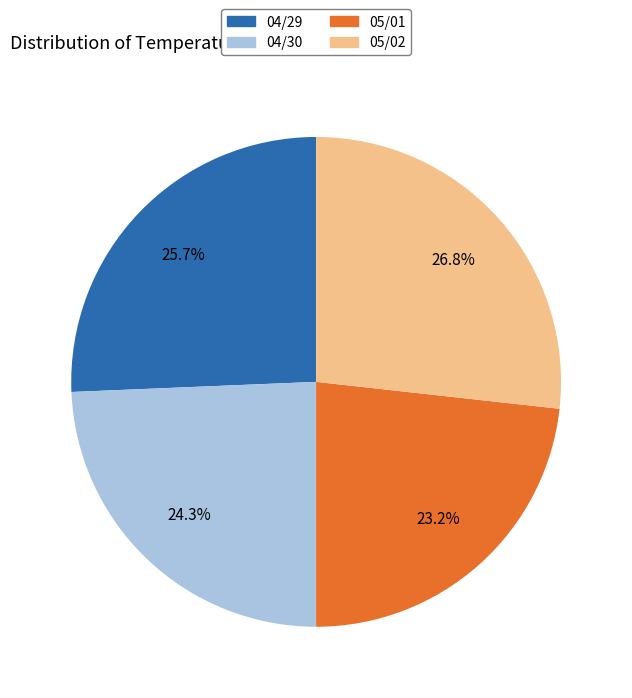

Combined, what portion of the pie is 05/02 and 05/01?

50.0%